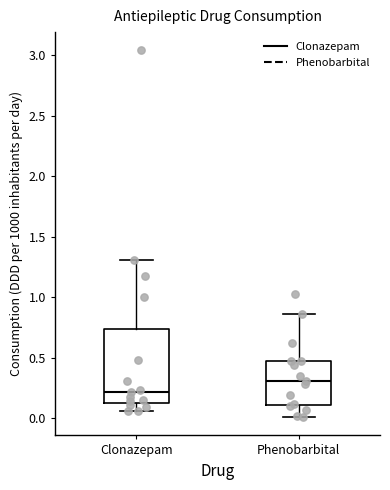

Comparing the boxes themselves (not the whiskers), which one is the tallest?

Clonazepam